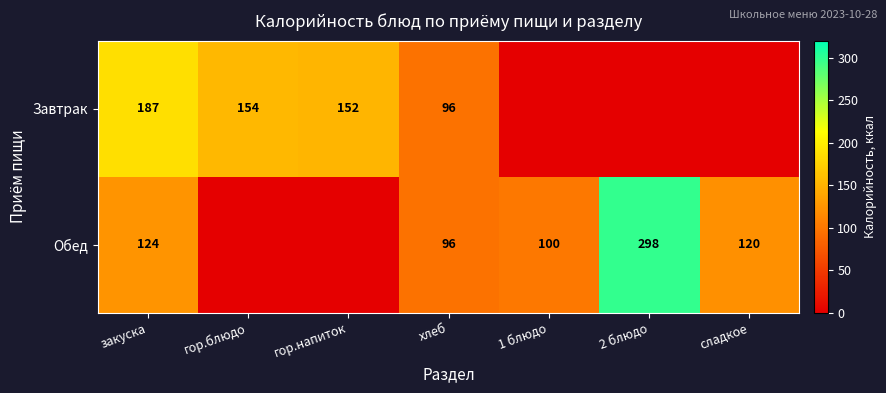

Is it true that Завтрак equals 241 at гор.напиток?

False